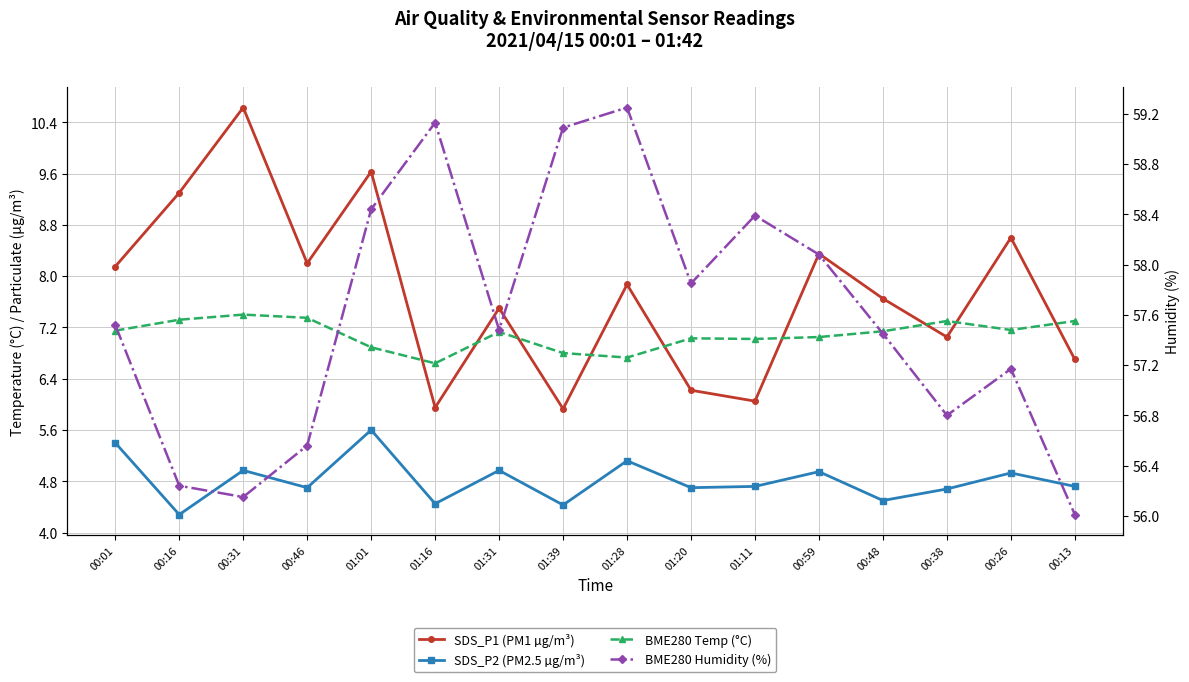

What is the difference between the highest and lowest values at 01:31?

52.5